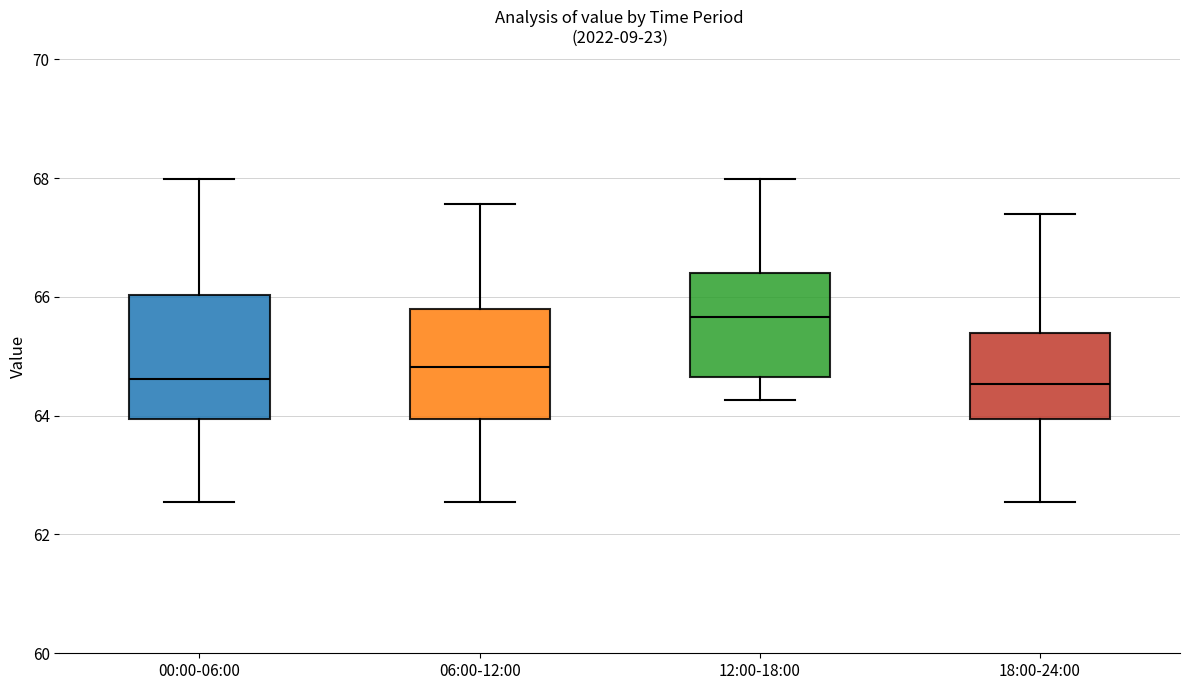

Where is the lower edge of the box for 06:00-12:00 on the y-axis? The values are not printed on the chart, so give them approximately, as read against the axis.

64.0